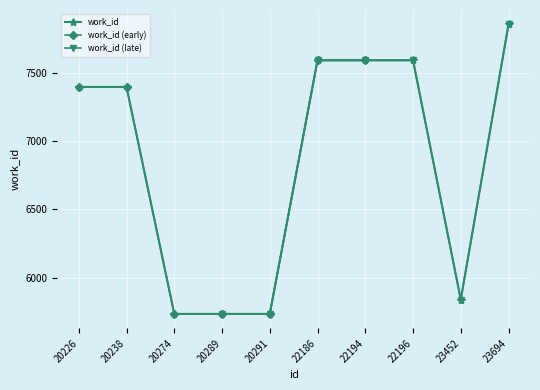

The chart shows a value of 11108 at 23694. True or false?

False